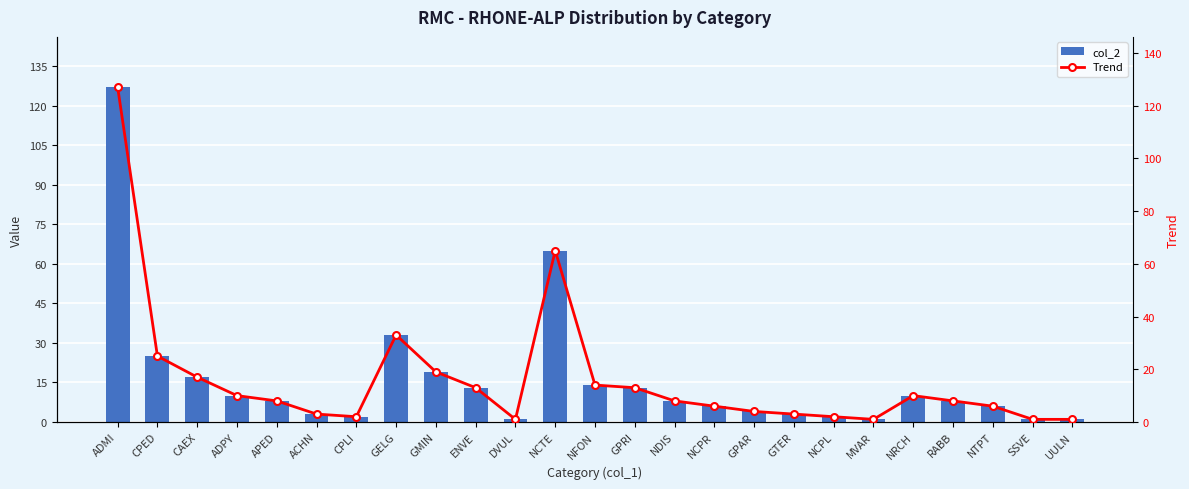

Is it true that col_2 equals 1 at NCPL?

False